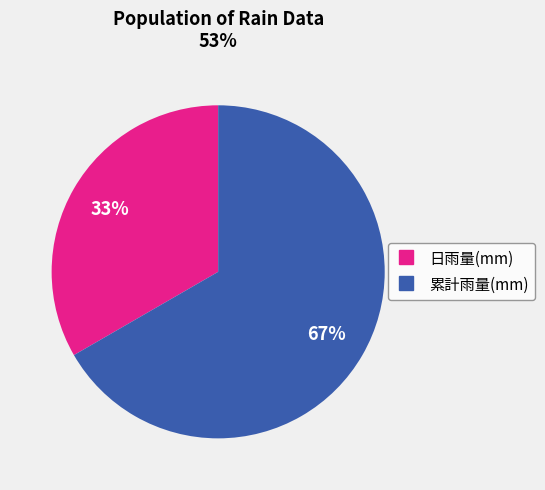

To the nearest percent, what is the average slice percentage?

50%